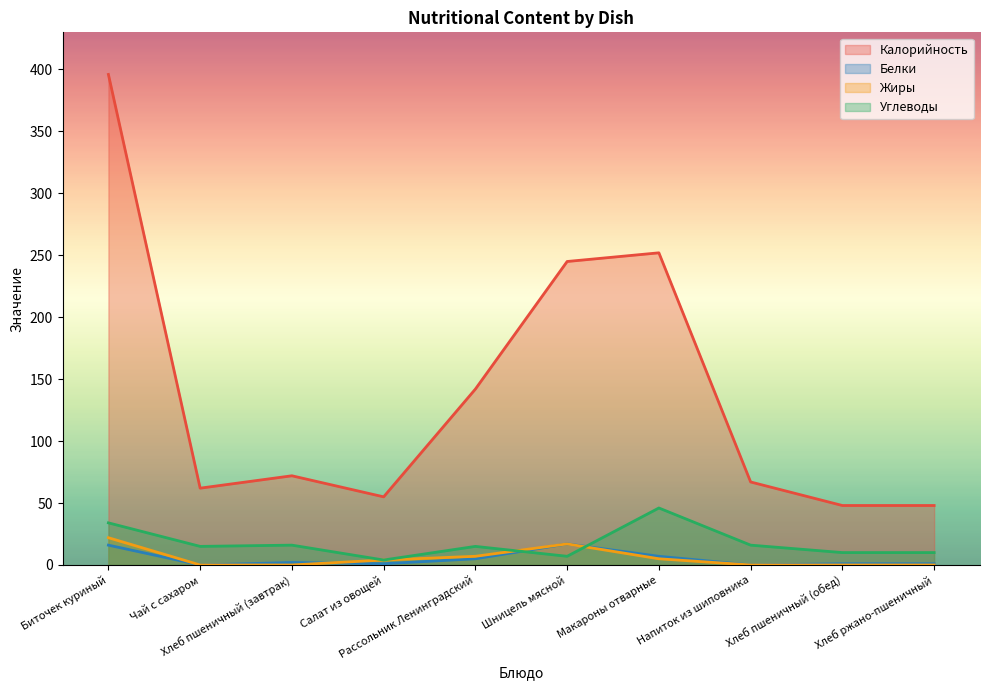

What is the sum of all Углеводы values?

173